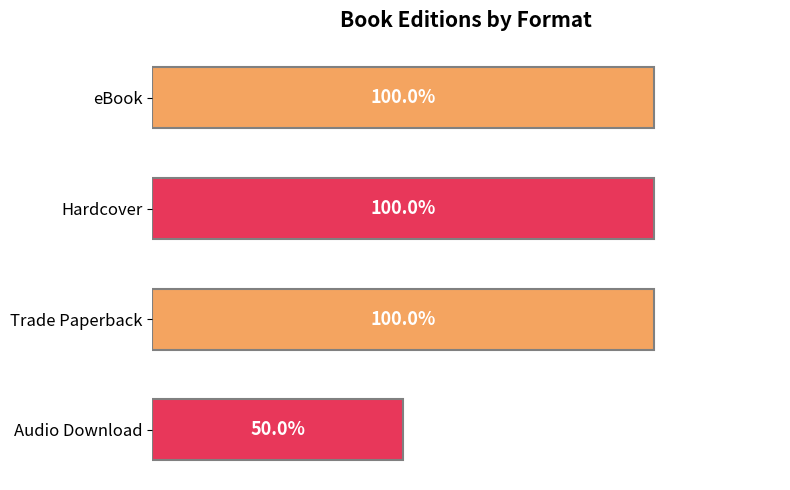

Are the bars horizontal?

Yes